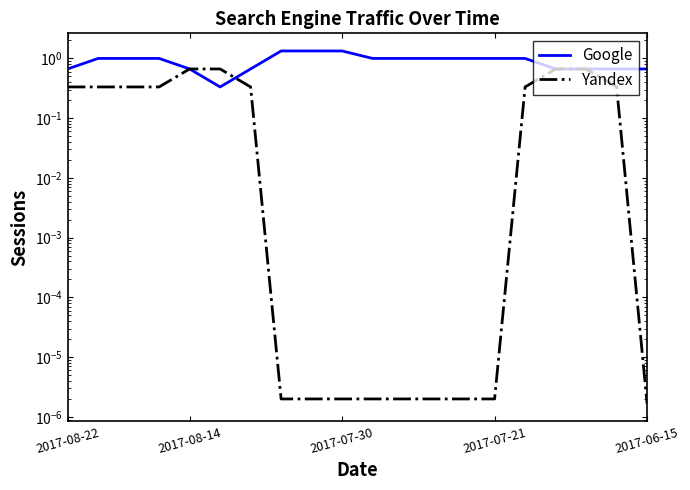

Is the value of Yandex at 13 greater than the value of Google at 9?

No